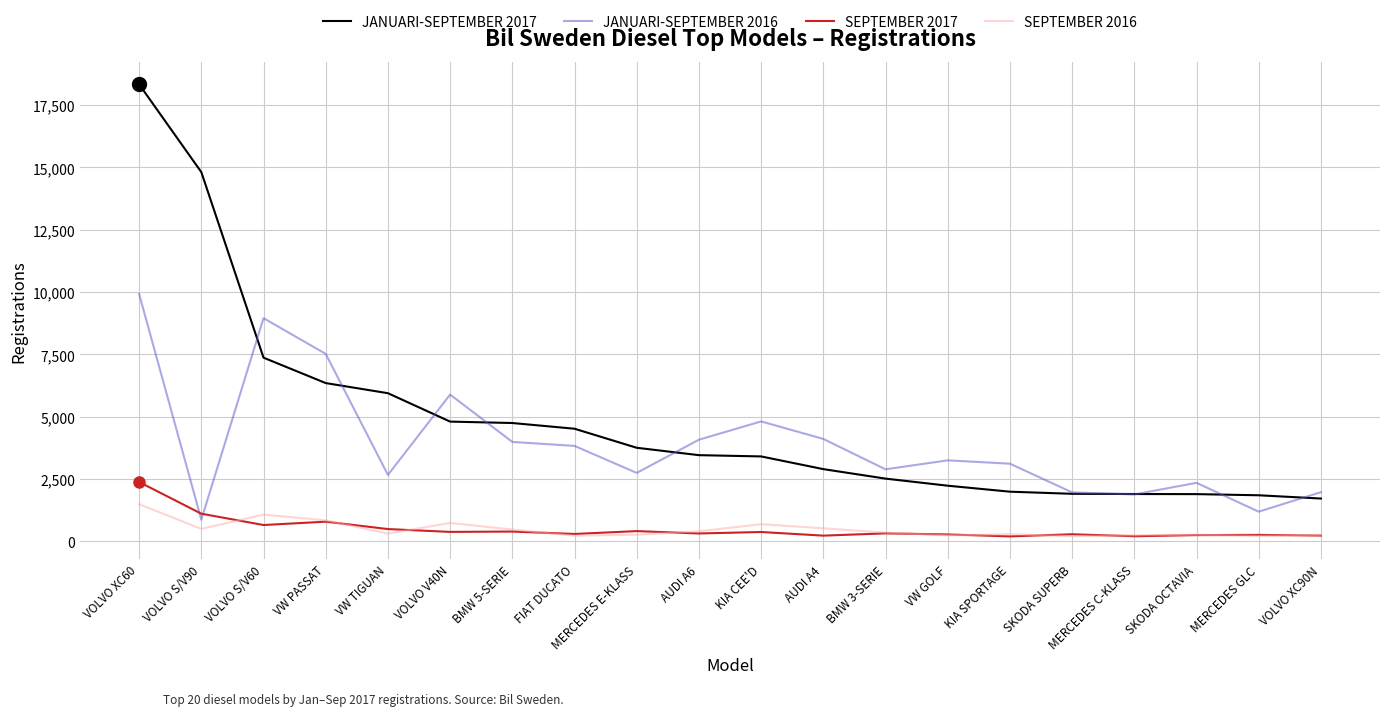

What are all the series names shown in the legend?

JANUARI-SEPTEMBER 2017, JANUARI-SEPTEMBER 2016, SEPTEMBER 2017, SEPTEMBER 2016